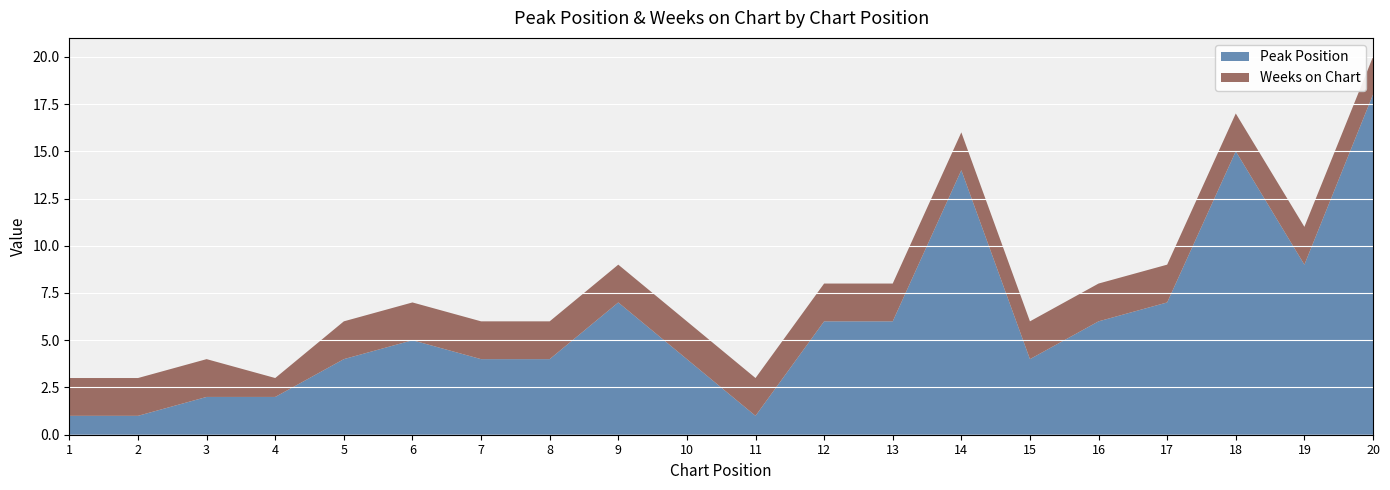

Reading left to right, list all the values displayed in this chart.

Peak Position: 1=1	2=1	3=2	4=2	5=4	6=5	7=4	8=4	9=7	10=4	11=1	12=6	13=6	14=14	15=4	16=6	17=7	18=15	19=9	20=18
Weeks on Chart: 1=2	2=2	3=2	4=1	5=2	6=2	7=2	8=2	9=2	10=2	11=2	12=2	13=2	14=2	15=2	16=2	17=2	18=2	19=2	20=2